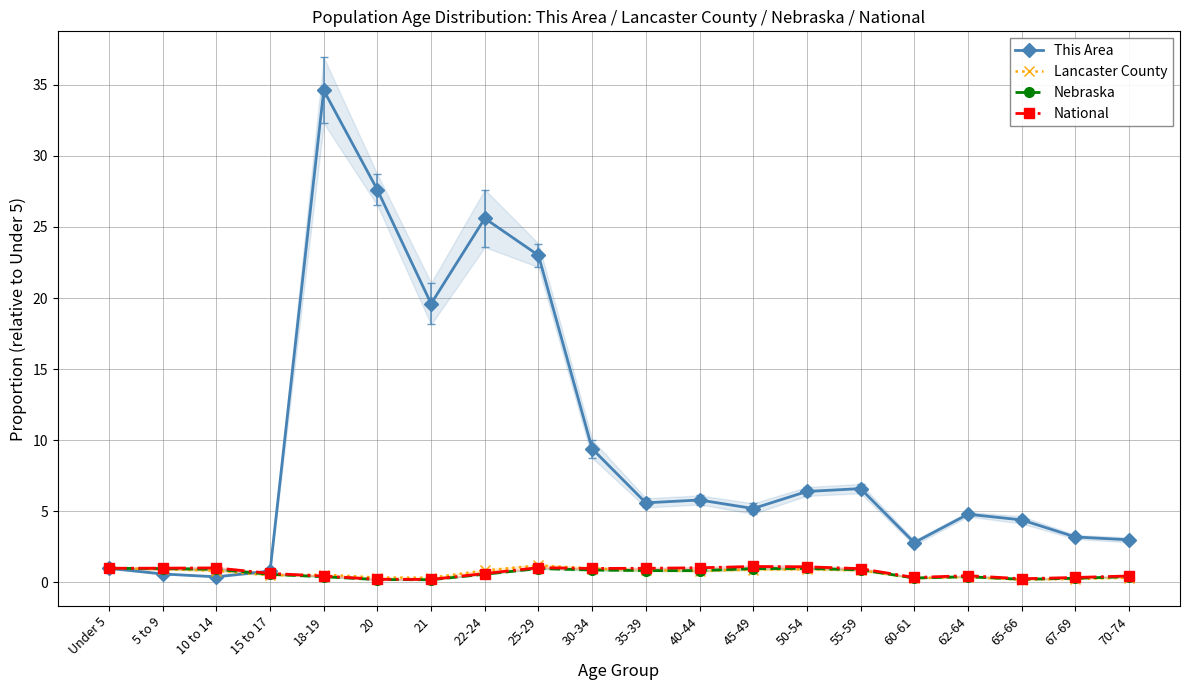

Is this an area chart (filled region under the line)?

No